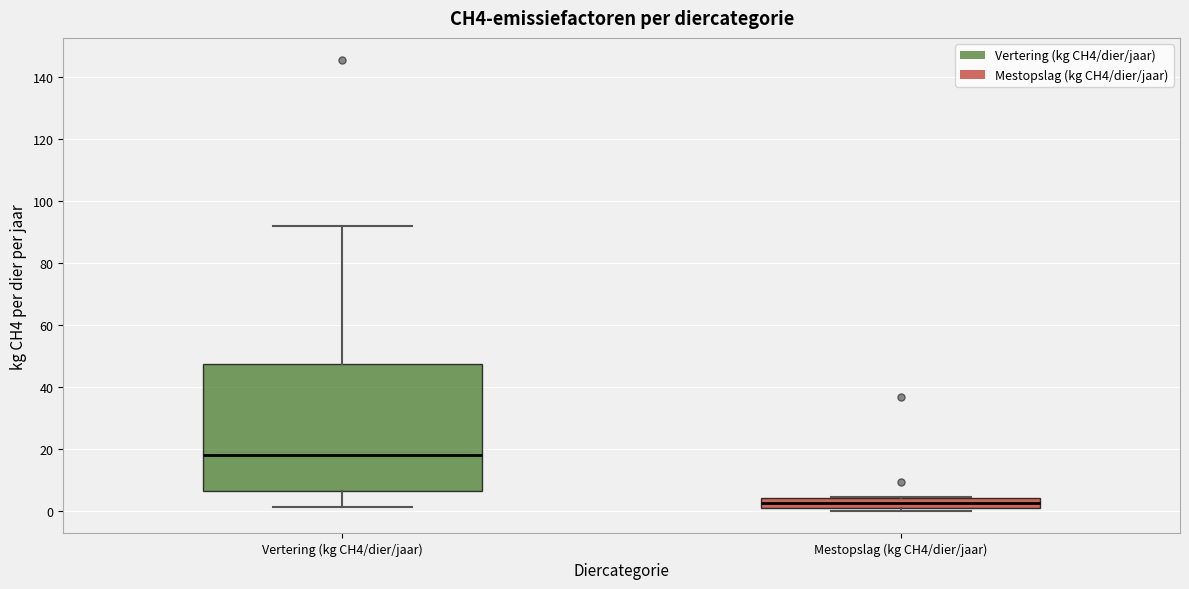

Which box is the tallest, from its lower edge to its upper edge?

Vertering (kg CH4/dier/jaar)